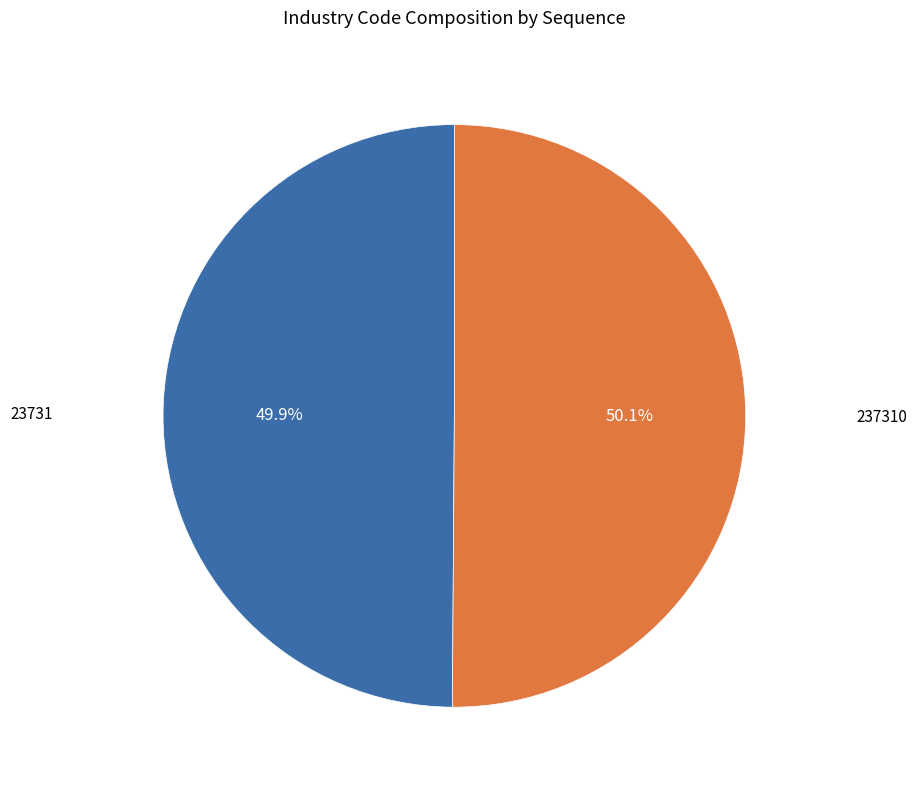

Does any single category account for the majority?

Yes